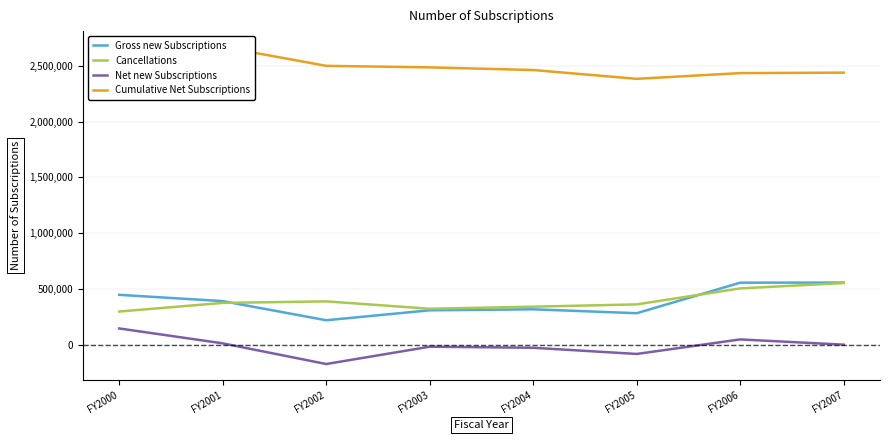

Reading left to right, transcribe all the data shown in this chart.

Gross new Subscriptions: FY2000=450055	FY2001=393890	FY2002=222711	FY2003=311675	FY2004=320573	FY2005=285683	FY2006=558869	FY2007=559772
Cancellations: FY2000=300729	FY2001=377795	FY2002=391601	FY2003=325518	FY2004=344104	FY2005=364490	FY2006=507627	FY2007=555593
Net new Subscriptions: FY2000=149326	FY2001=16095	FY2002=-168890	FY2003=-13843	FY2004=-23531	FY2005=-78807	FY2006=51242	FY2007=4179
Cumulative Net Subscriptions: FY2000=2651319	FY2001=2667414	FY2002=2498524	FY2003=2484681	FY2004=2461150	FY2005=2382343	FY2006=2433585	FY2007=2437764